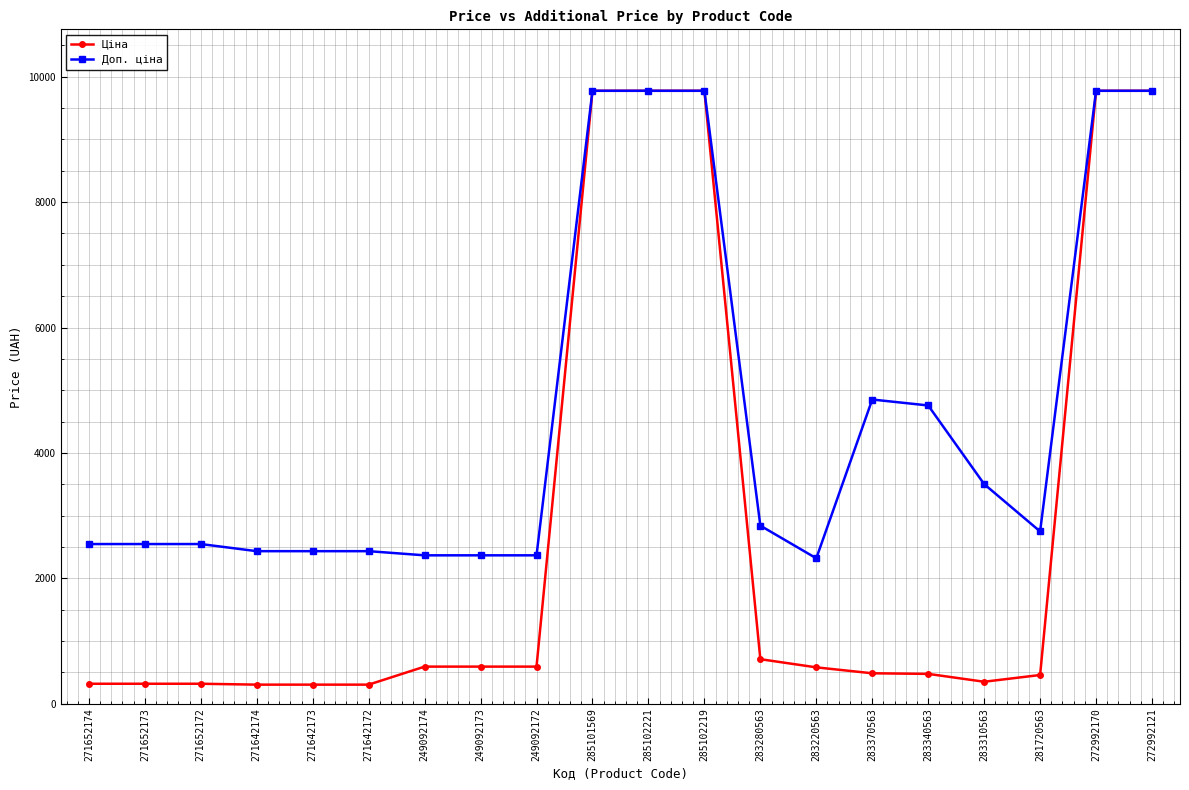

The Доп. ціна series shows 4851.4 at 283370563. True or false?

True